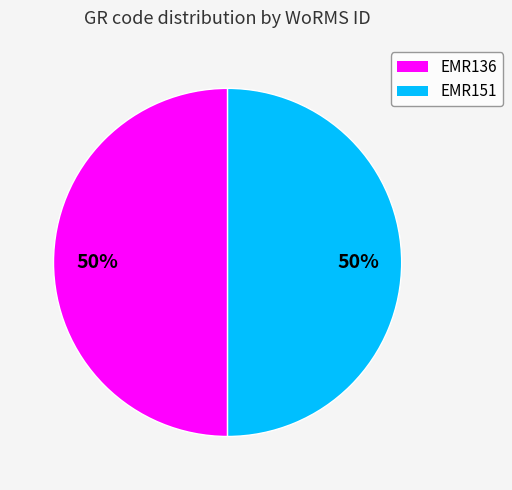

Combined, do EMR151 and EMR136 account for over 50%?

Yes